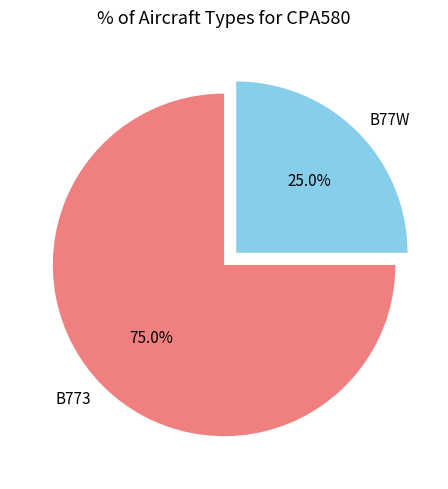

Is there a majority slice in this chart?

Yes